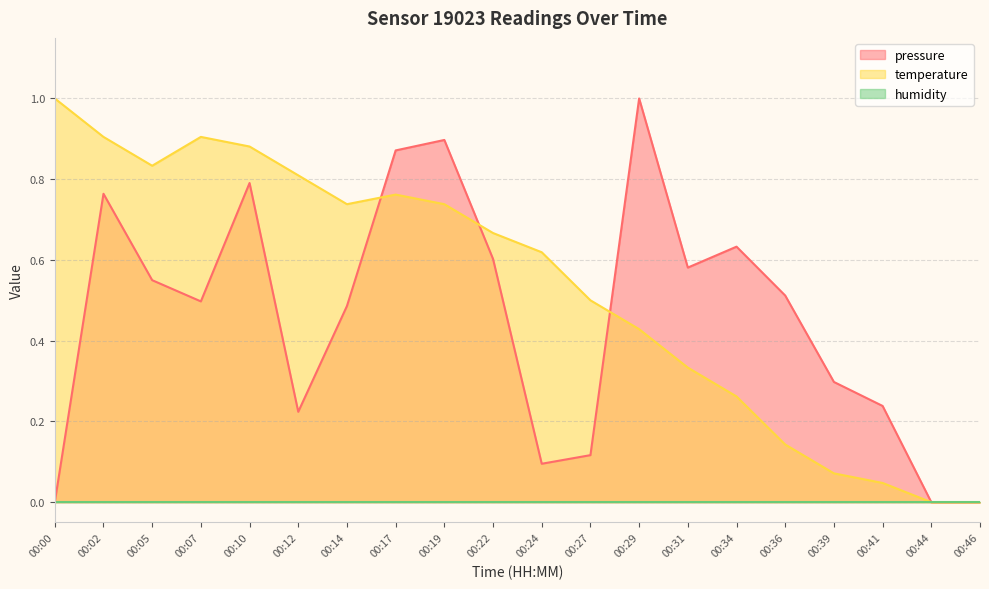

At which label is pressure closest to 0?

00:00